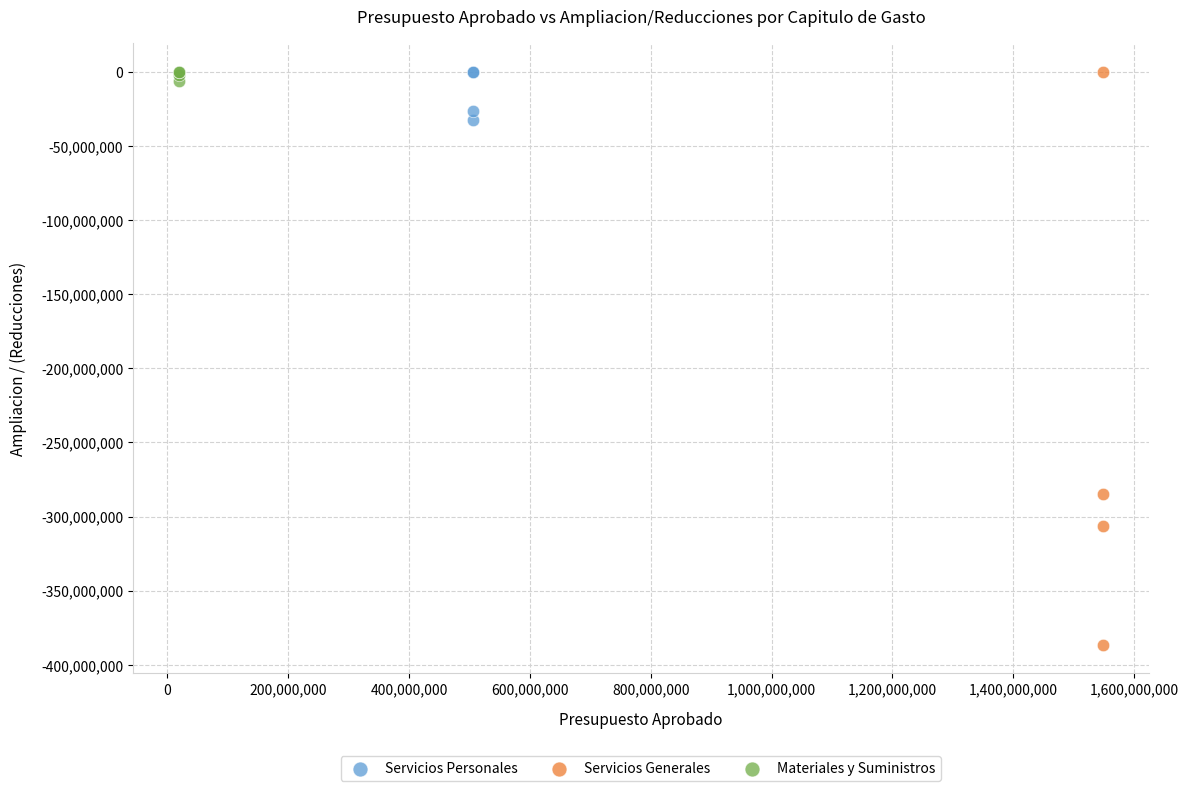

Which series has the widest spread of Y values?

Servicios Generales